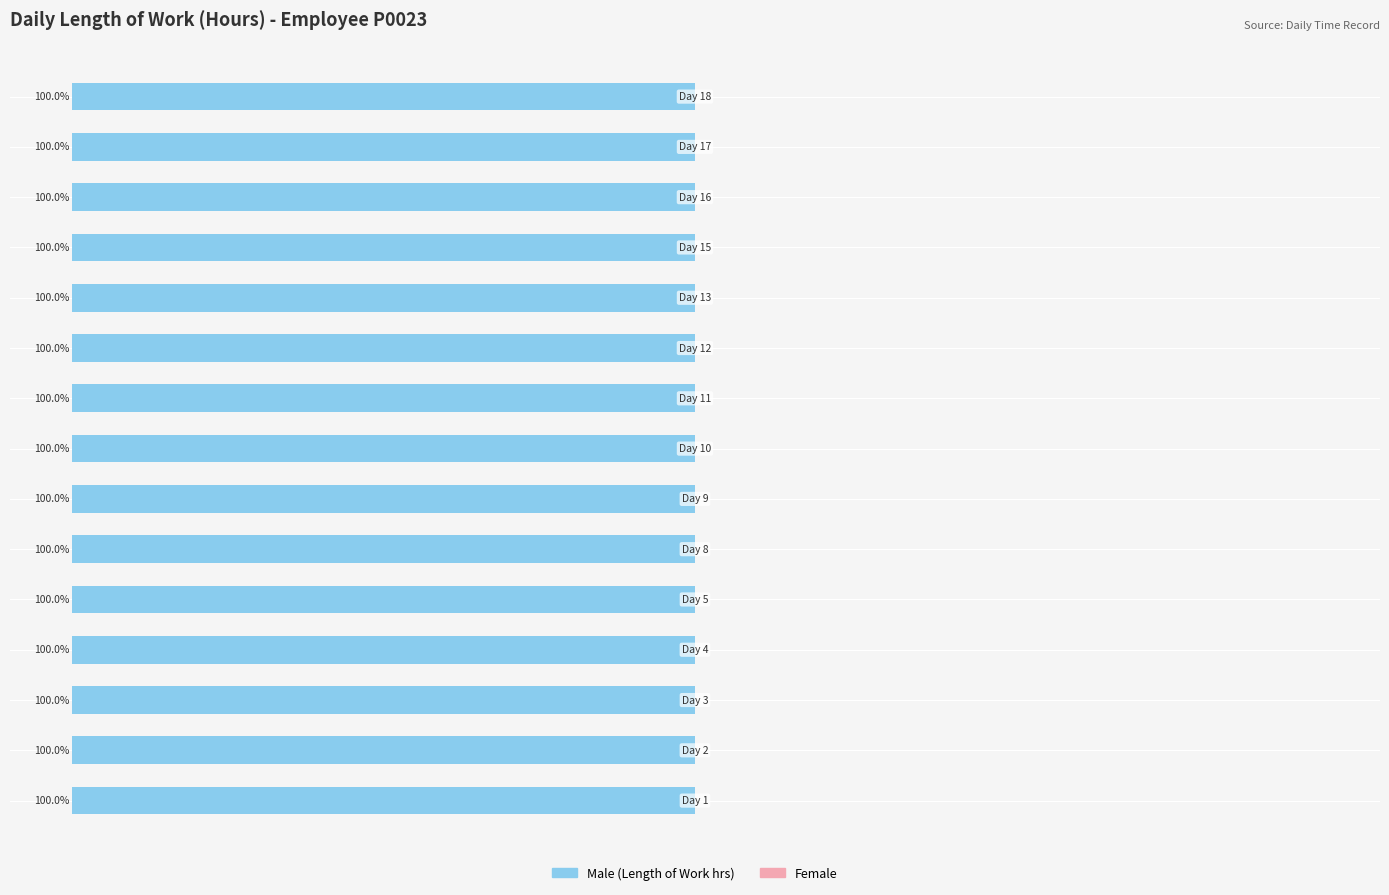

List the series in order of their peak value, lowest first.

Female, Male